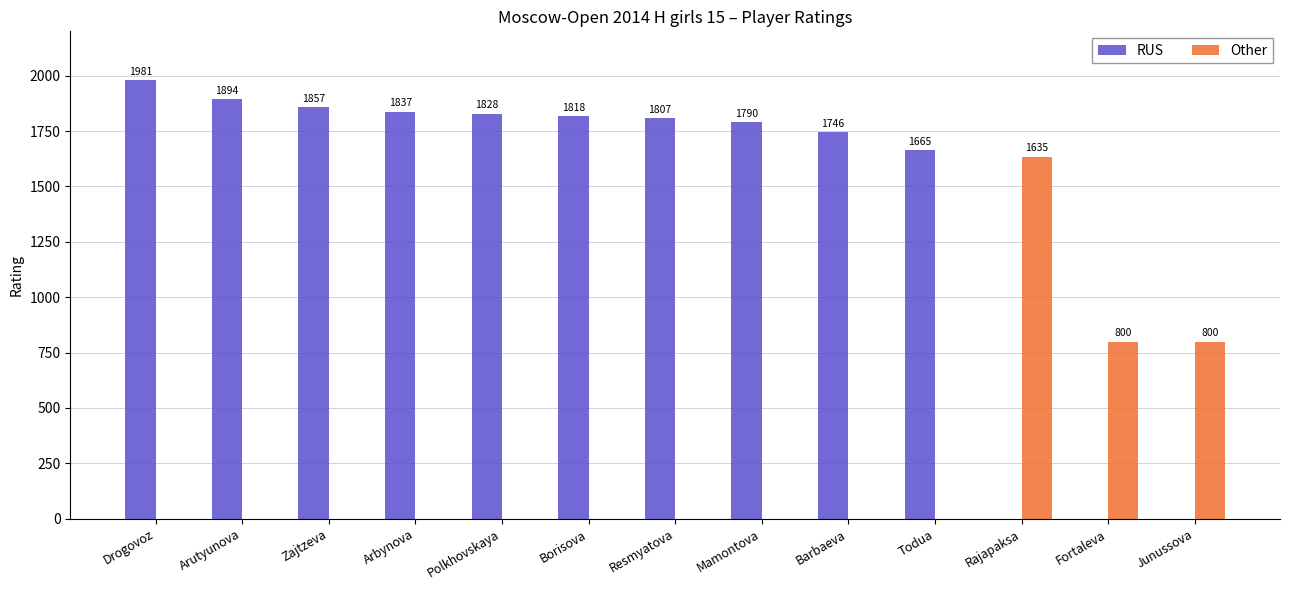

Does the chart contain stacked bars?

No